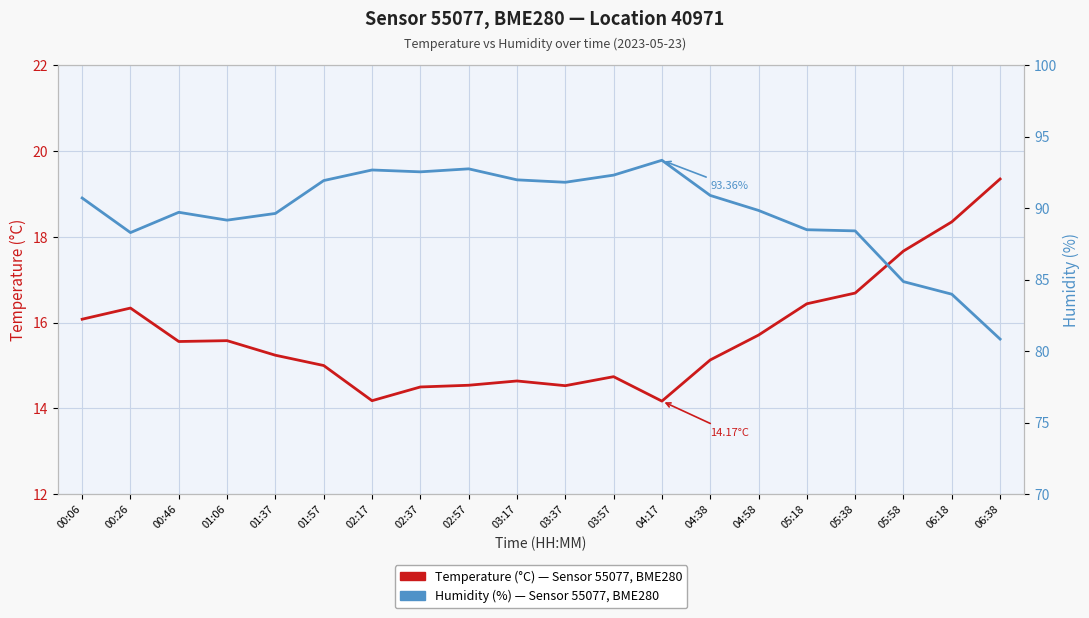

Is it true that Humidity (%), Sensor 55077, BME280 equals 88.5 at 05:18?

True